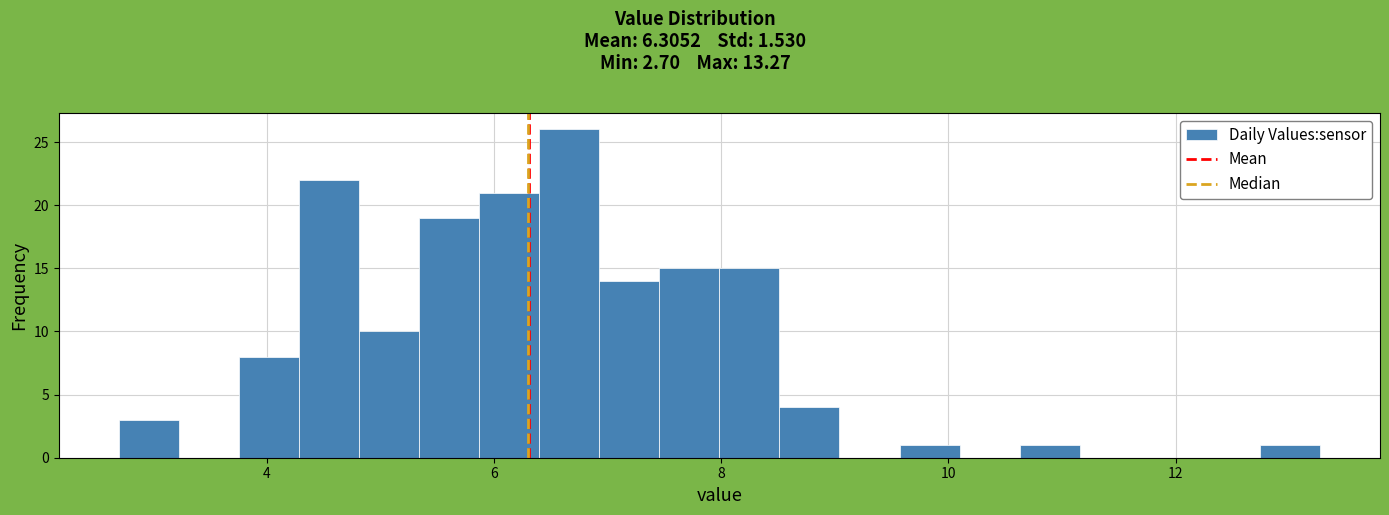

Around what value on the x-axis is the tallest bar? Give the approximate position of its centre, as read against the axis.

6.6